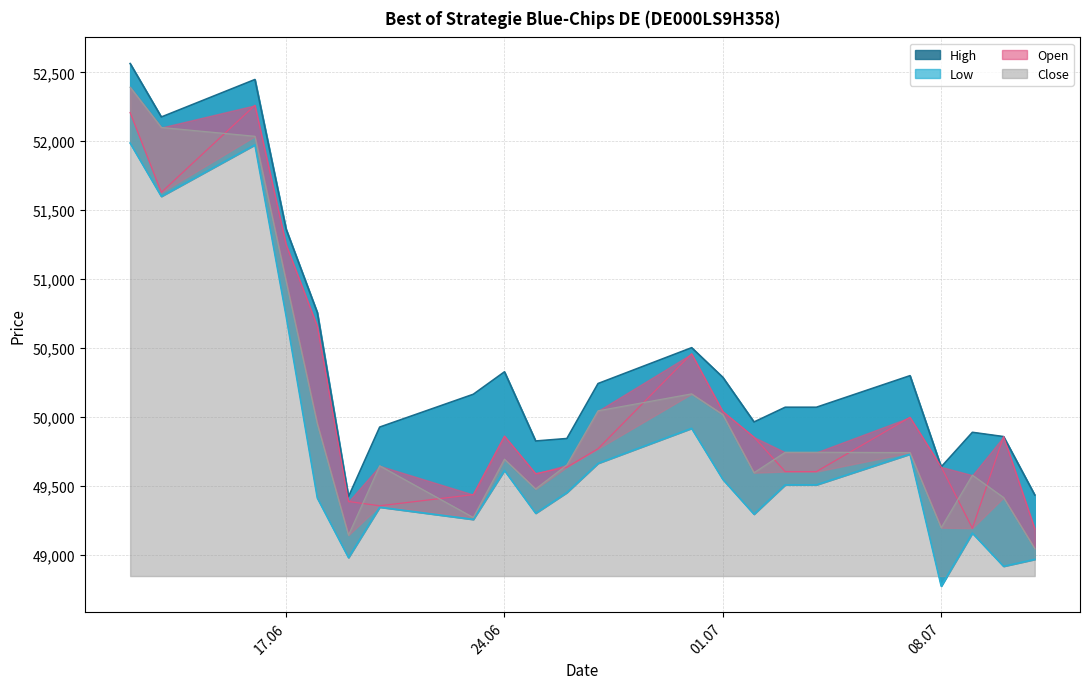

How many data points in High are above 50164?

10